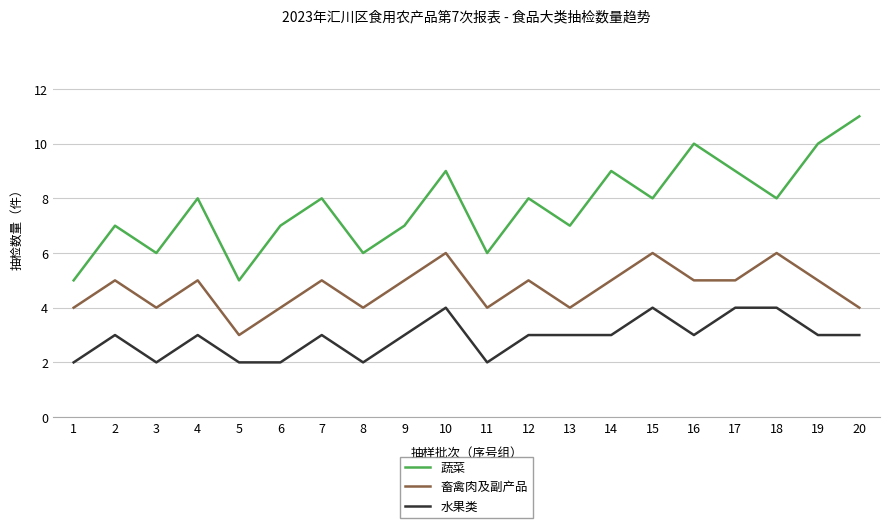

Rank the series at 20 from highest to lowest value.

蔬菜, 畜禽肉及副产品, 水果类